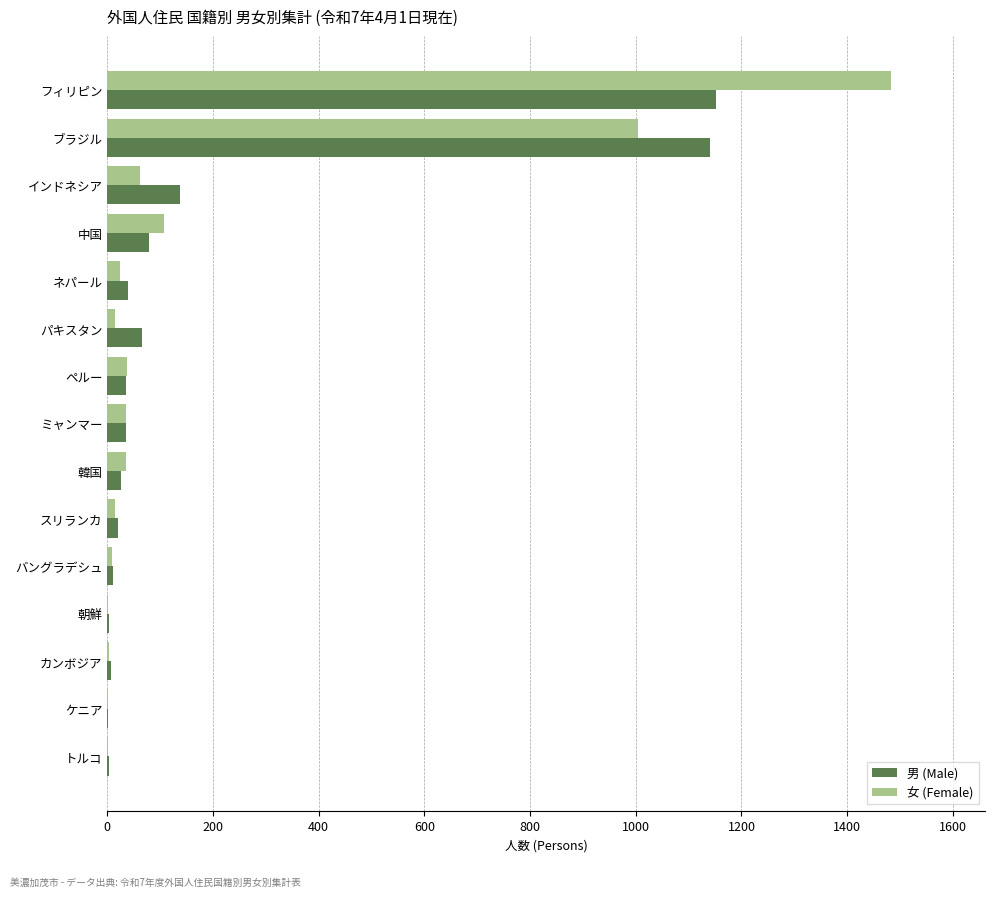

Which series changed the most between ブラジル and 朝鮮?

男 (Male)